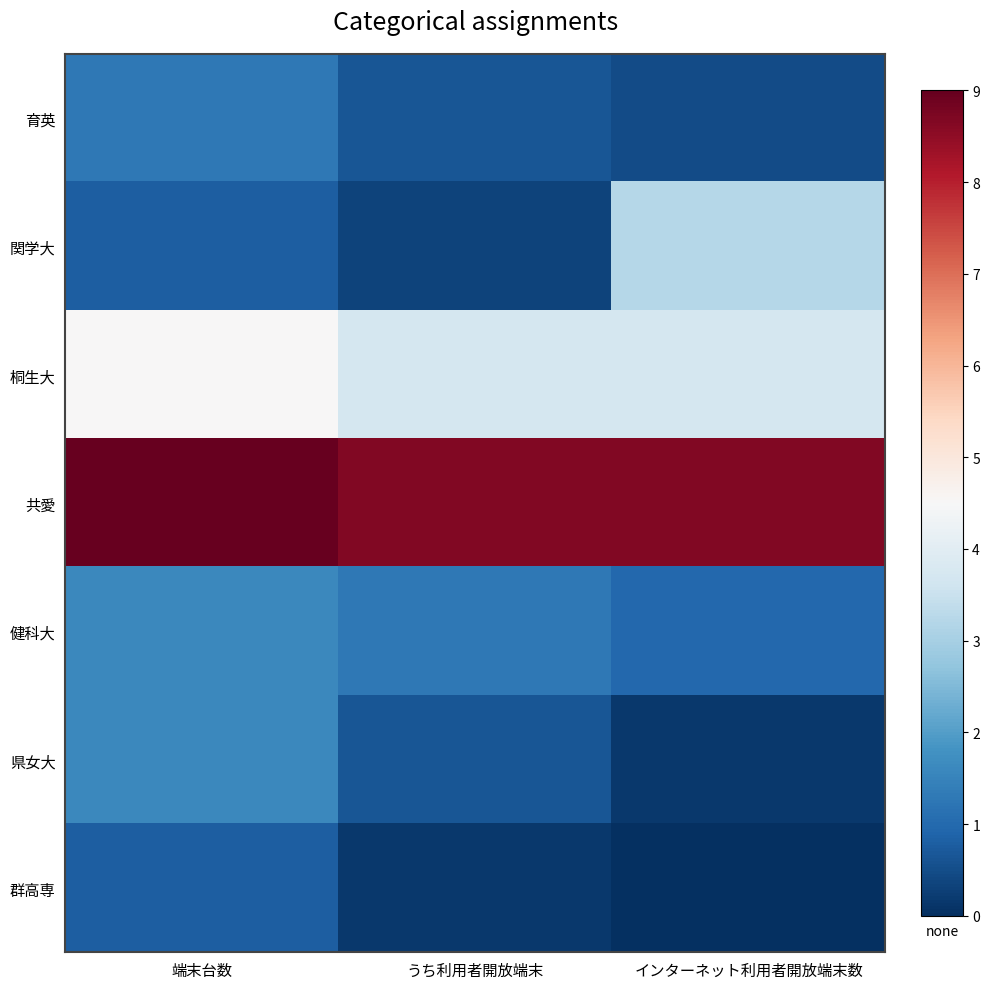

Reading right to left, extract all data points from this chart.

育英: インターネット利用者開放端末数=3	うち利用者開放端末=4	端末台数=8
関学大: インターネット利用者開放端末数=20	うち利用者開放端末=2	端末台数=5
桐生大: インターネット利用者開放端末数=23	うち利用者開放端末=23	端末台数=28
共愛: インターネット利用者開放端末数=54	うち利用者開放端末=54	端末台数=56
健科大: インターネット利用者開放端末数=6	うち利用者開放端末=8	端末台数=10
県女大: インターネット利用者開放端末数=1	うち利用者開放端末=4	端末台数=10
群高専: インターネット利用者開放端末数=0	うち利用者開放端末=1	端末台数=5